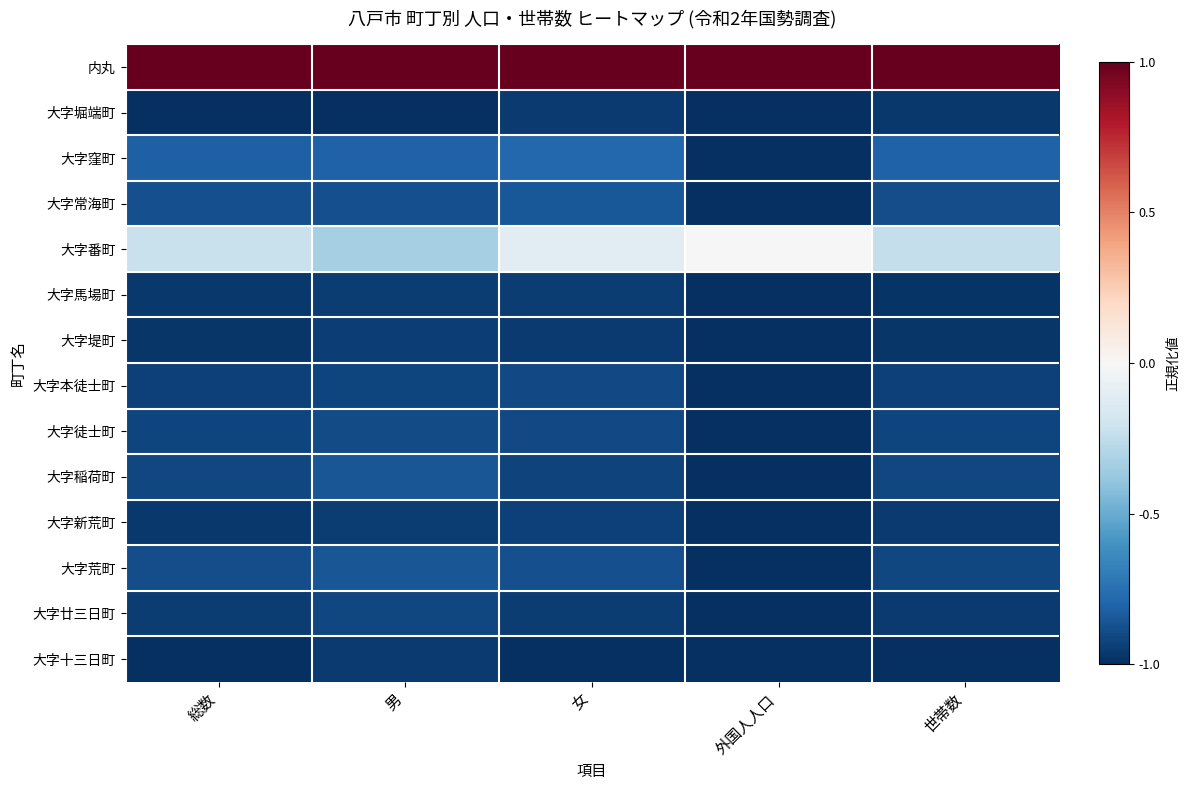

Between 男 and 女, which is larger?

男